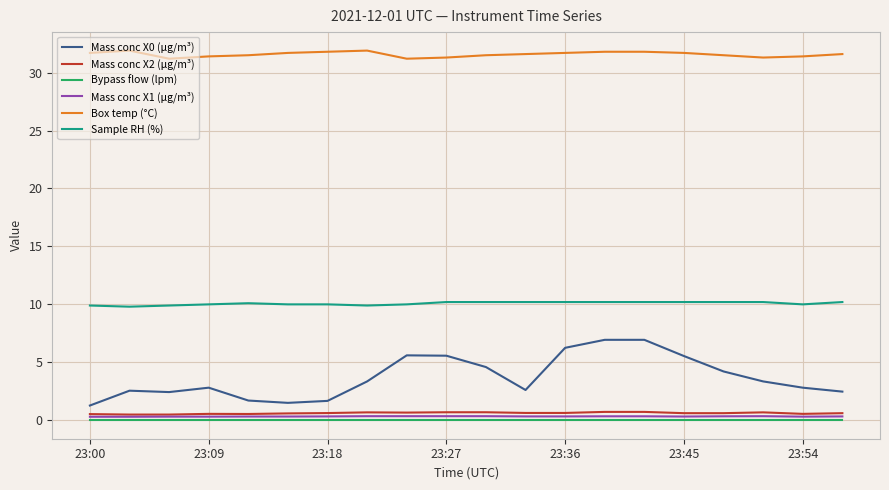

What is the greatest value displayed?

31.9